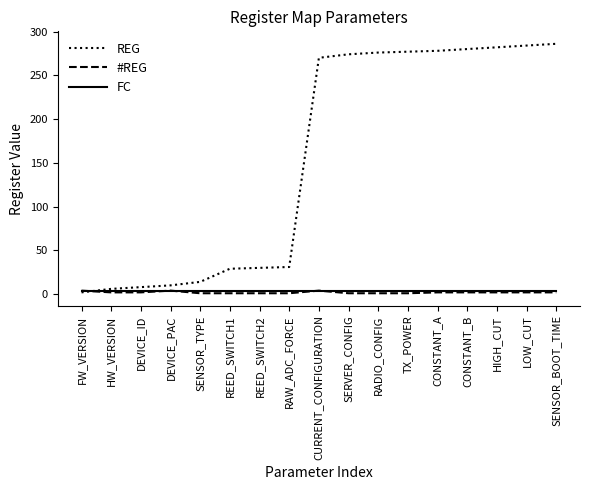

Which series ends up on top after the final intersection of #REG and FC?

FC